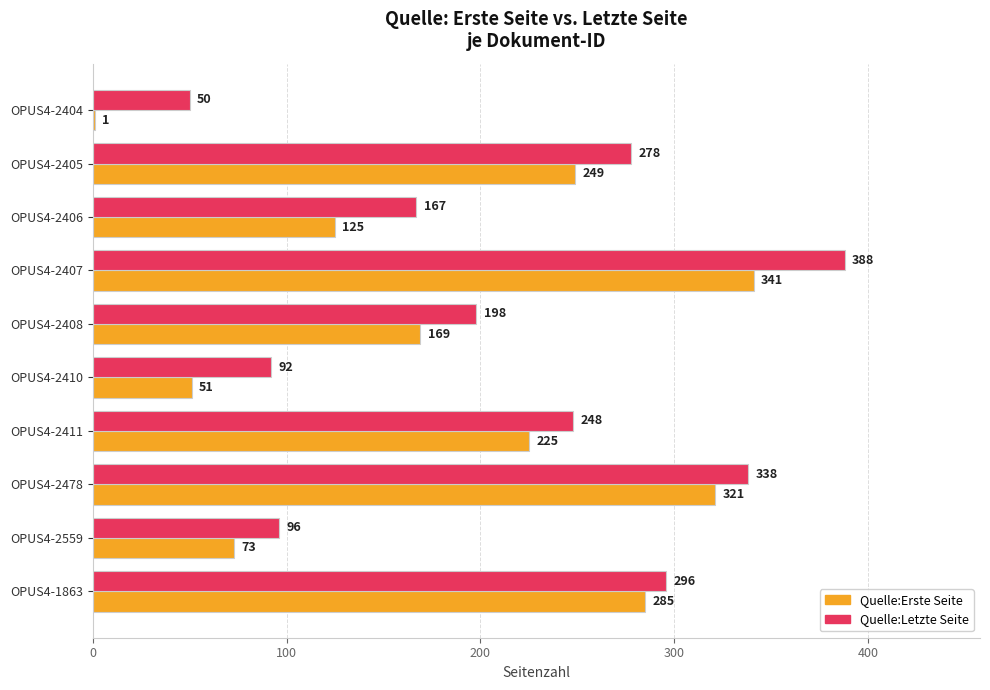

Which series changed the most between OPUS4-2408 and OPUS4-2410?

Quelle:Erste Seite